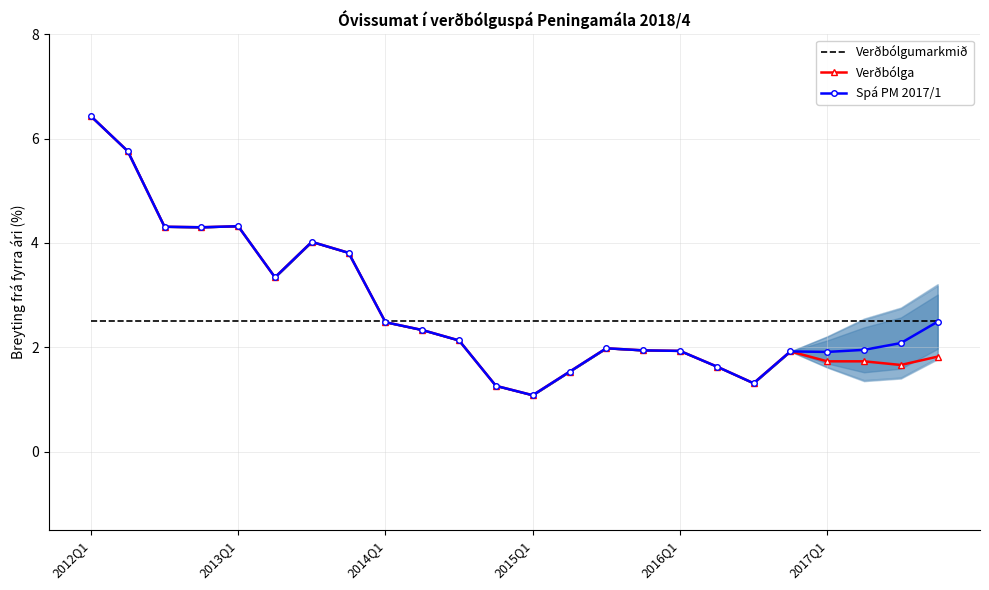

Which series has the largest range (max minus min)?

Verðbólga